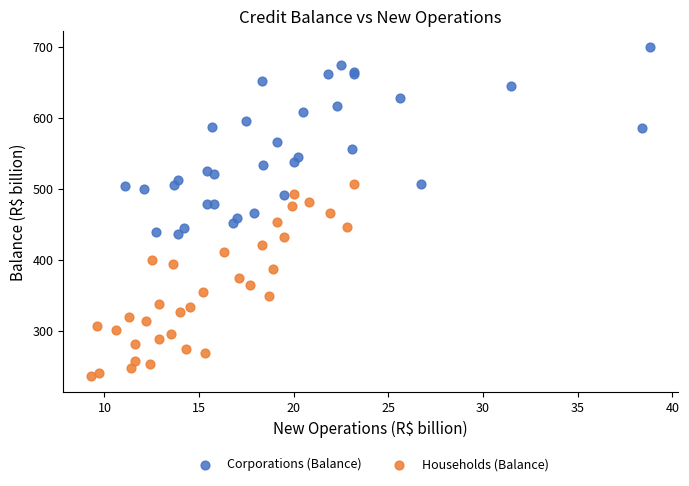

Which series reaches the maximum Y coordinate?

Corporations (Balance)